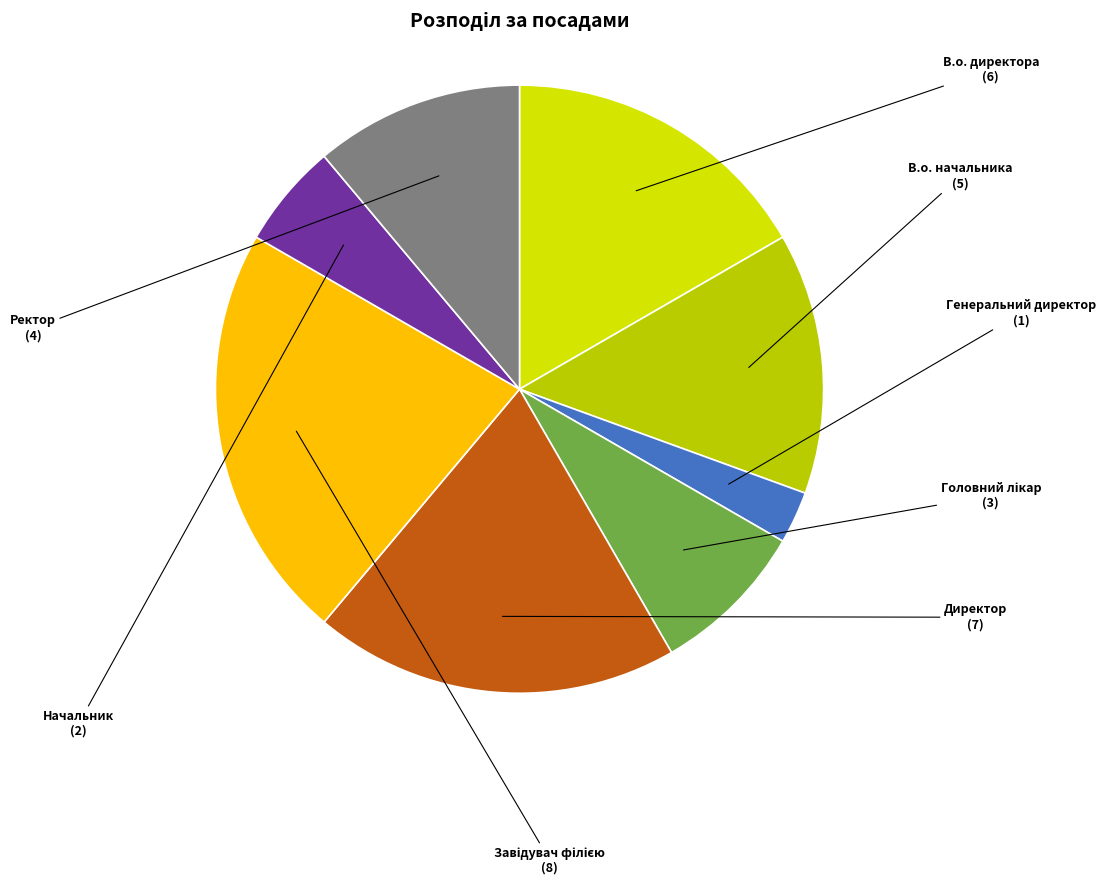

Is В.о. начальника the majority of the pie?

No